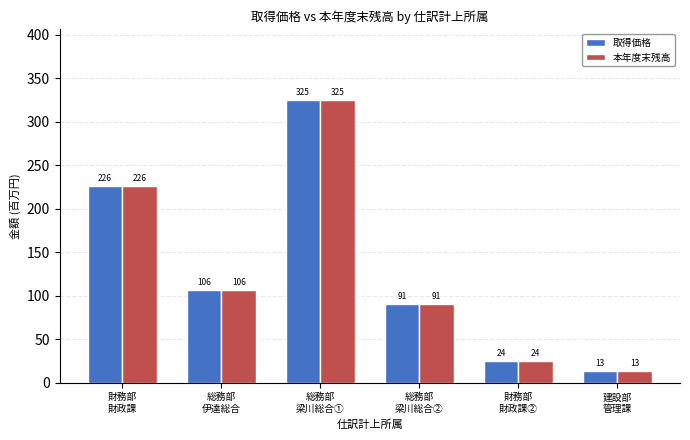

Rank the categories by 取得価格 value from highest to lowest.

総務部
梁川総合①, 財務部
財政課, 総務部
伊達総合, 総務部
梁川総合②, 財務部
財政課②, 建設部
管理課